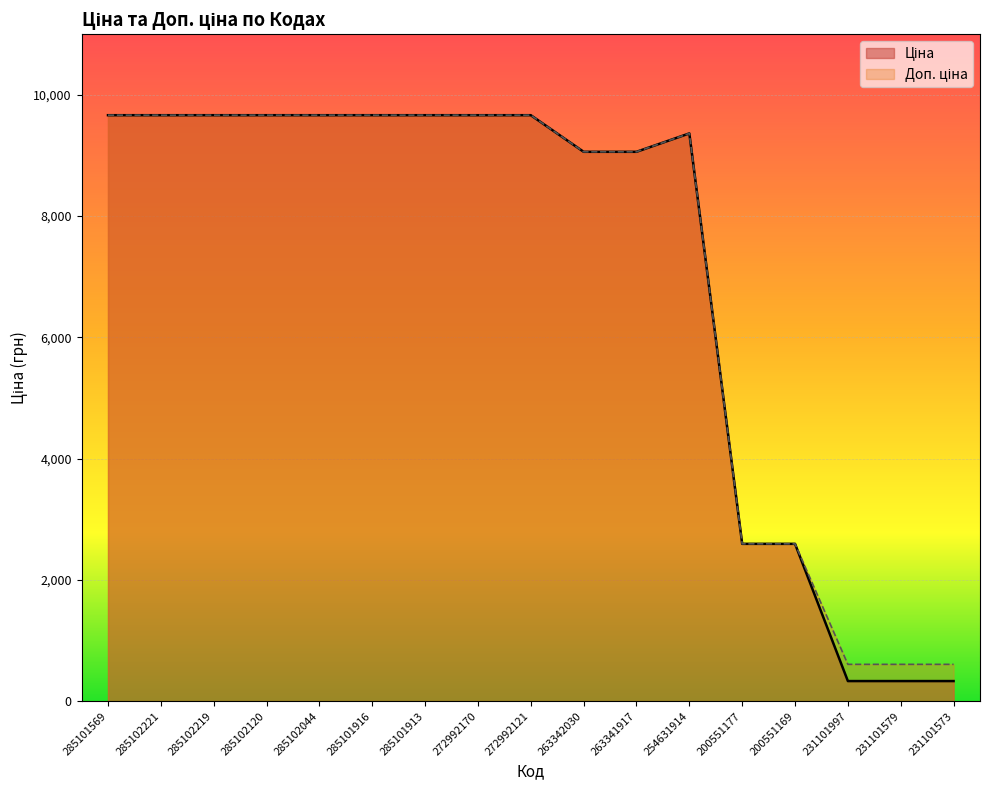

How many data points in Ціна are less than 9664?

8